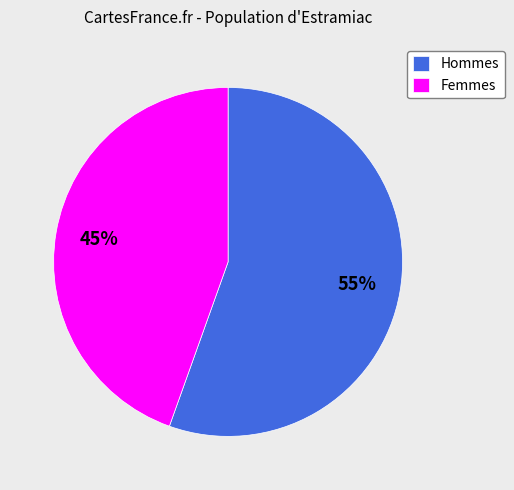

Is the sum of Femmes and Hommes greater than half?

Yes